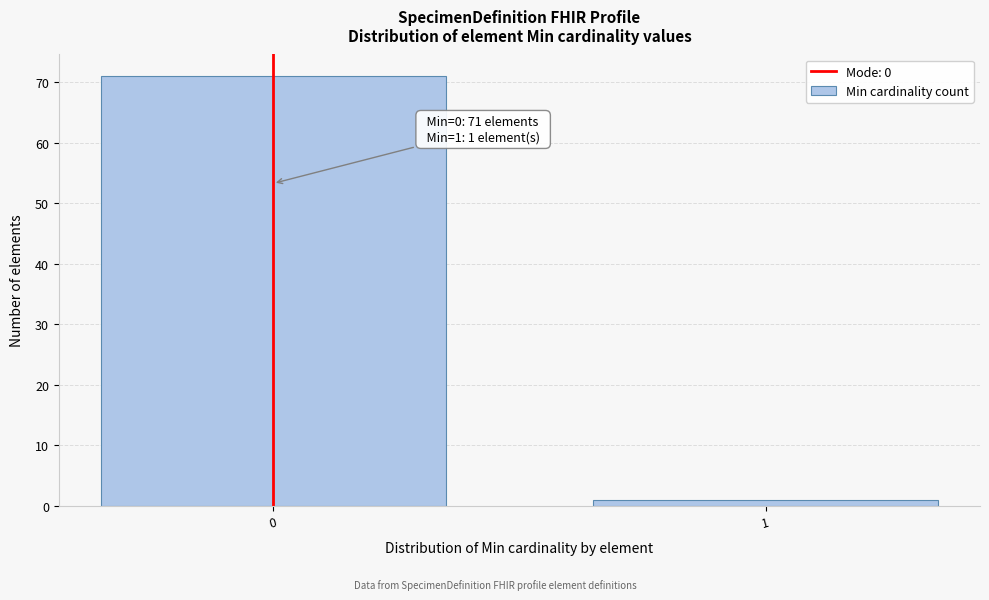

Reading left to right, extract all data points from this chart.

71	1